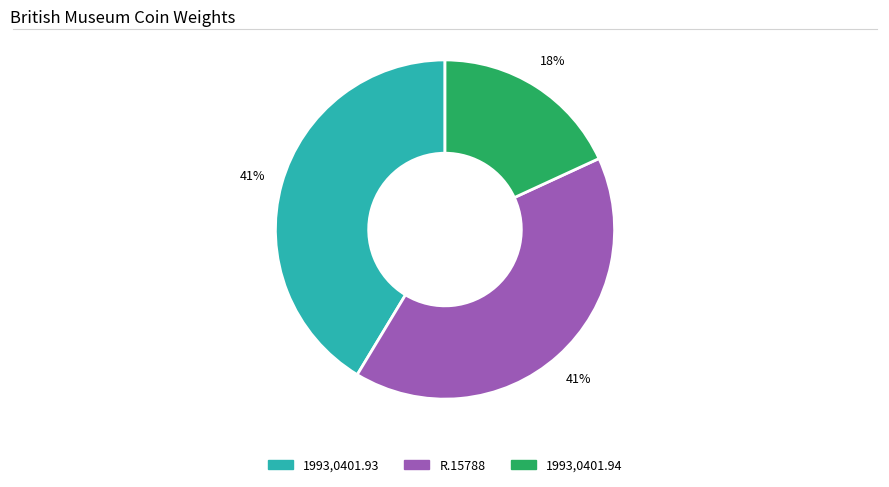

Does any single category account for the majority?

No